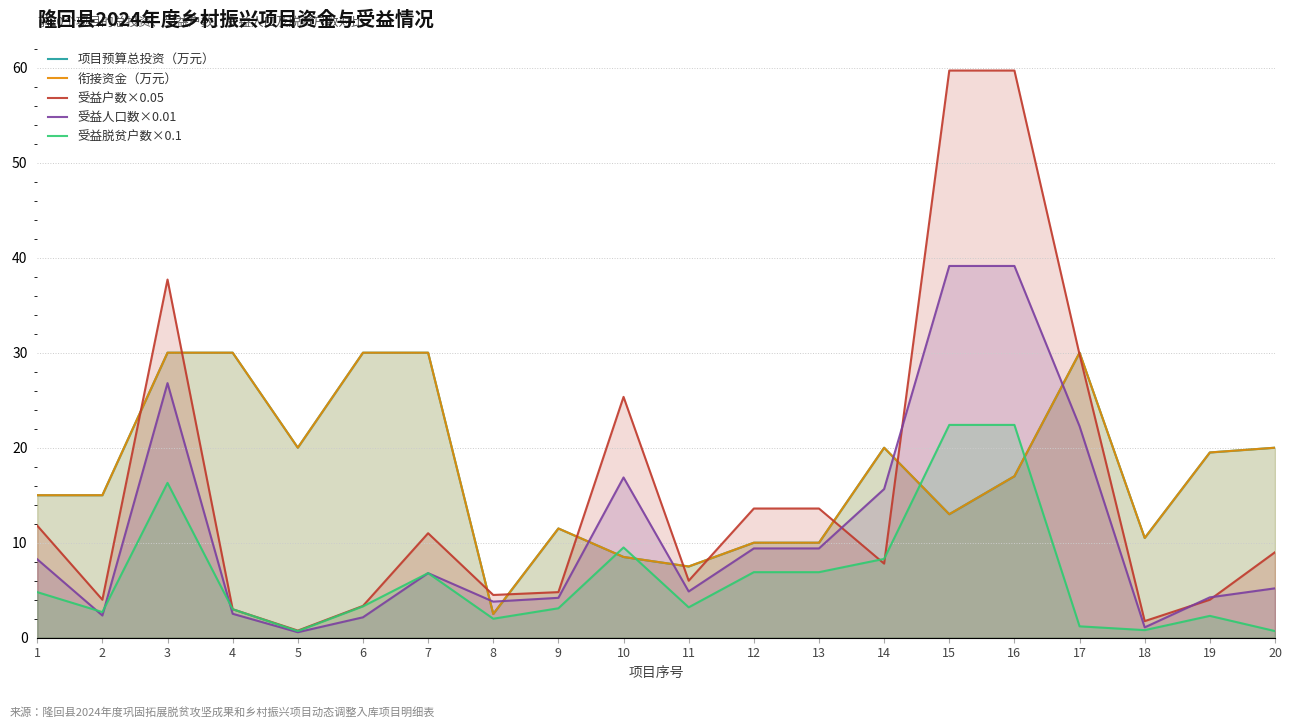

True or false: 受益户数×0.05 and 受益人口数×0.01 cross at least once.

True